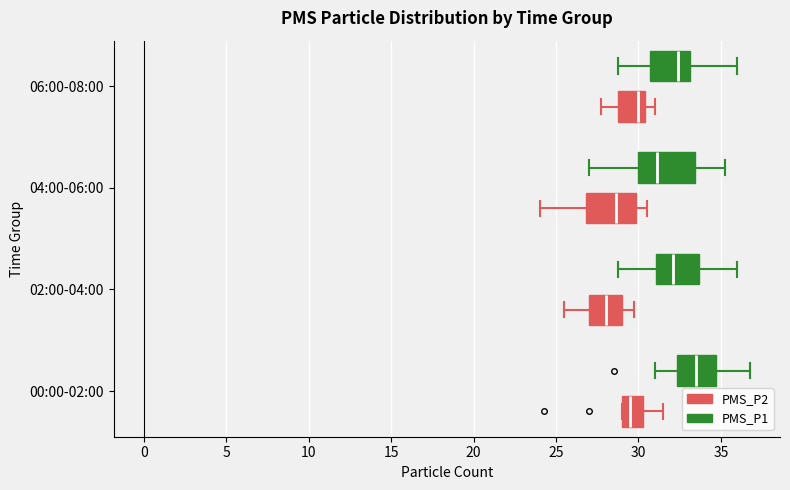

Where does the left whisker of the box for 06:00-08:00 (PMS_P2) end on the x-axis? The values are not printed on the chart, so give them approximately, as read against the axis.

28.0